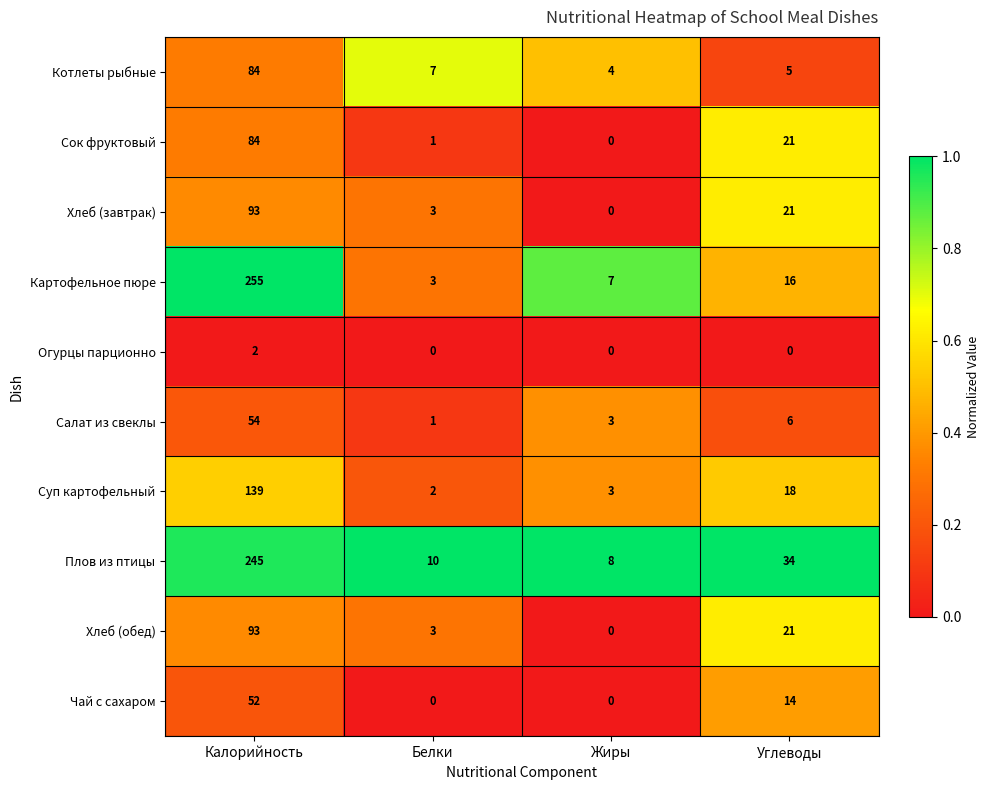

Is it true that Суп картофельный equals 2 at Белки?

True